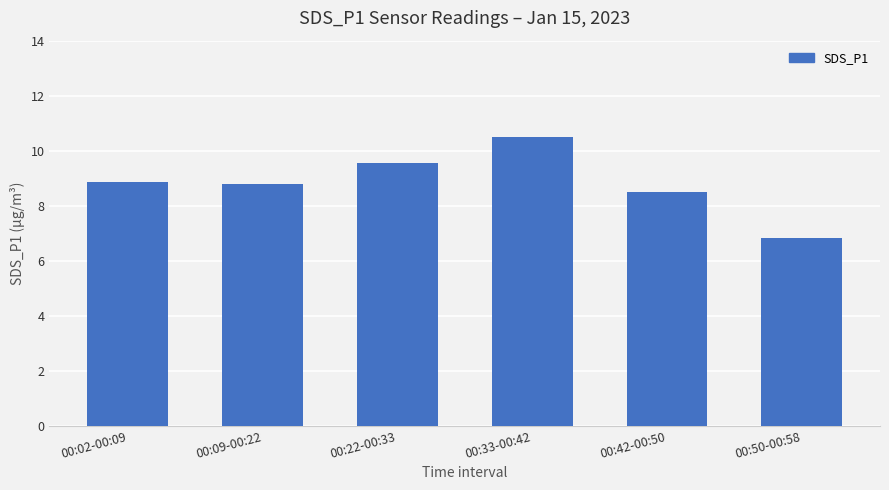

What is the value of the 4th bar from the left?

10.5